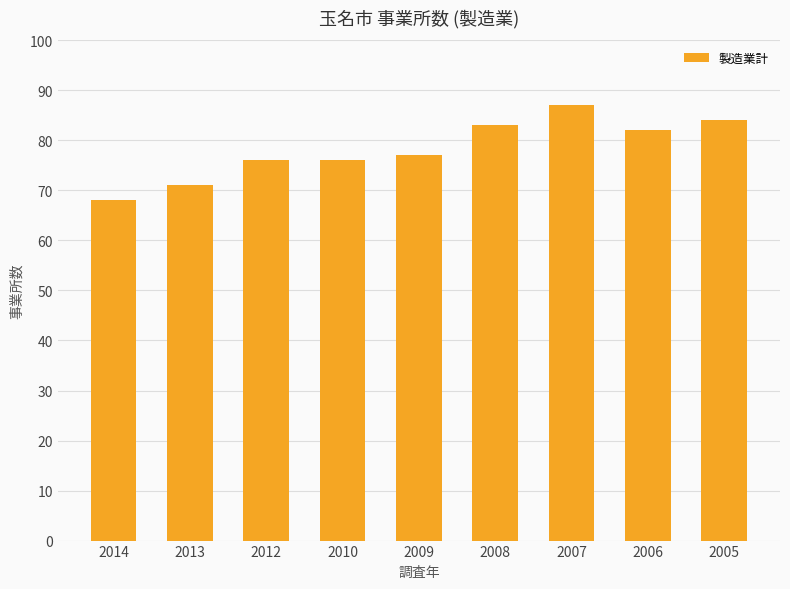

How many data points does each series have?

9